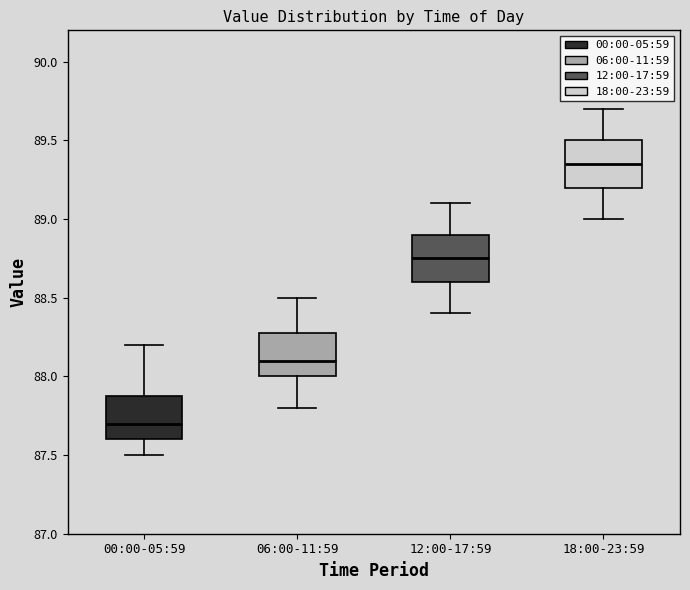

Reading left to right, read every box against the y-axis: the position of its median line, the range the box covers, and the ends of its whiskers. The values are not printed on the chart, so give them approximately, as read against the axis.

00:00-05:59: median 87.70, box 87.60 to 87.90, whiskers 87.50 to 88.20
06:00-11:59: median 88.10, box 88.00 to 88.30, whiskers 87.80 to 88.50
12:00-17:59: median 88.75, box 88.60 to 88.90, whiskers 88.40 to 89.10
18:00-23:59: median 89.35, box 89.20 to 89.50, whiskers 89.00 to 89.70